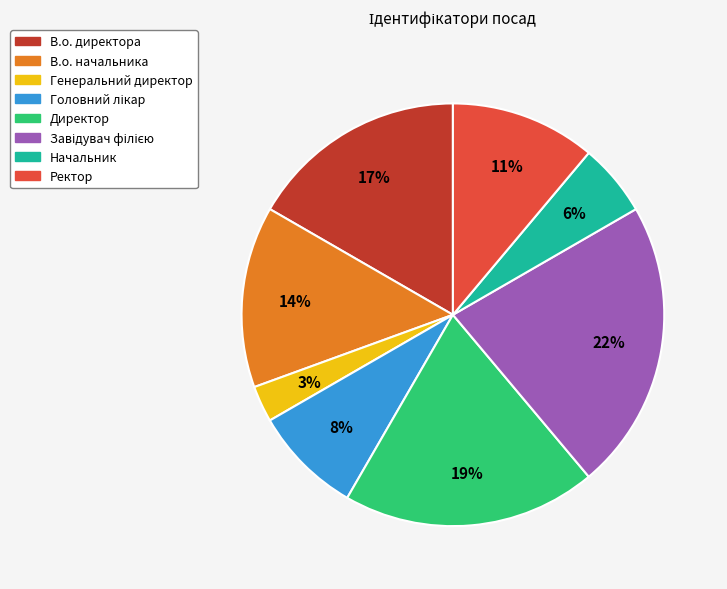

Do В.о. директора and Ректор together represent more than half of the pie?

No